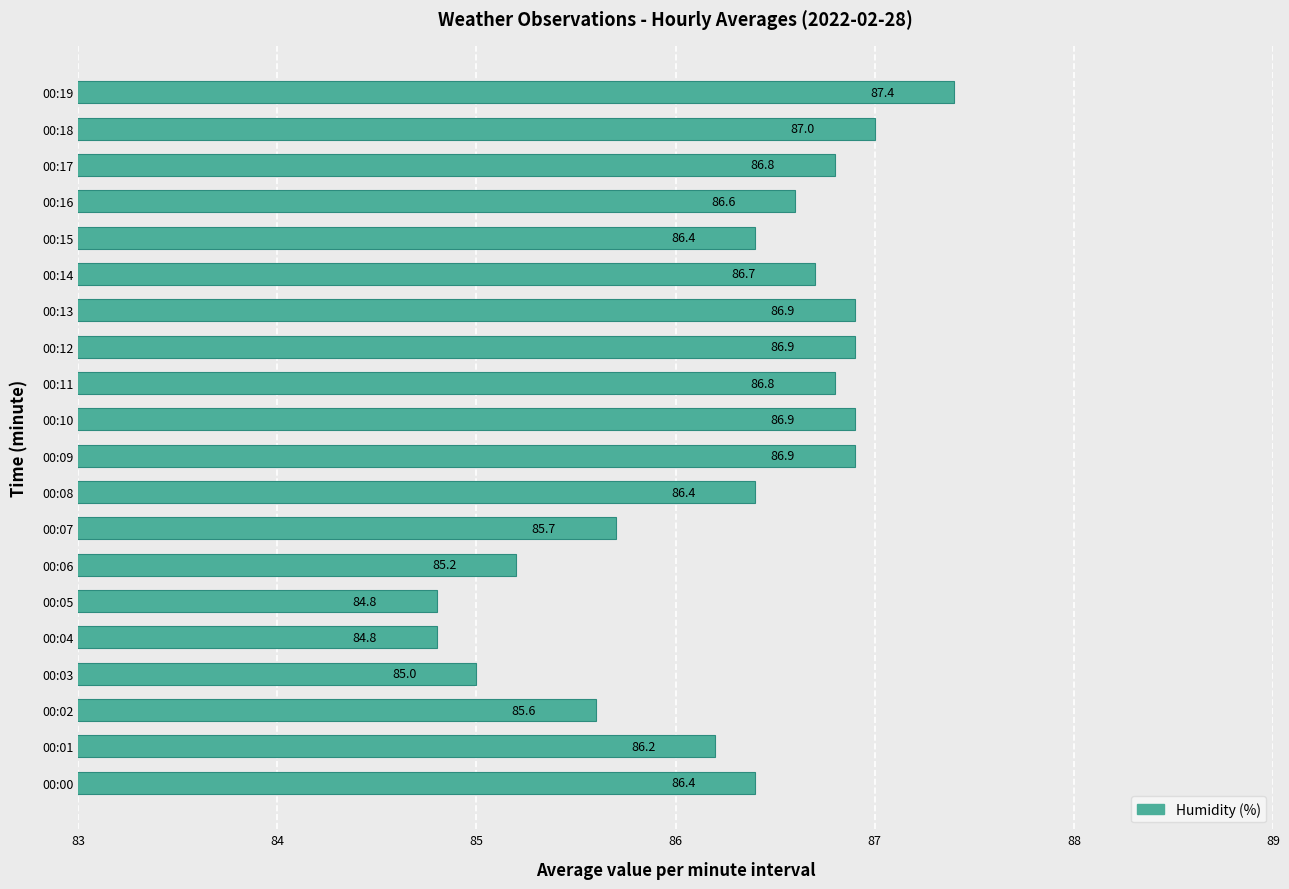

Reading bottom to top, what are all the values shown in this chart?

00:00=86.4	00:01=86.2	00:02=85.6	00:03=85.0	00:04=84.8	00:05=84.8	00:06=85.2	00:07=85.7	00:08=86.4	00:09=86.9	00:10=86.9	00:11=86.8	00:12=86.9	00:13=86.9	00:14=86.7	00:15=86.4	00:16=86.6	00:17=86.8	00:18=87.0	00:19=87.4